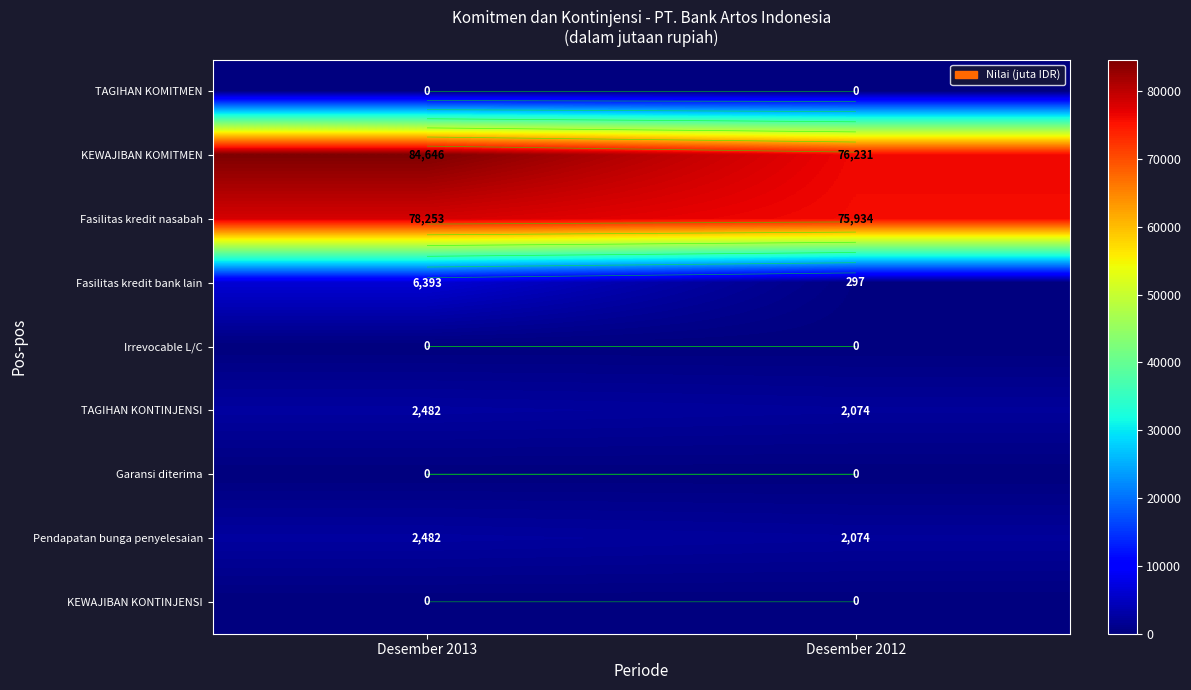

Which series has the largest range (max minus min)?

KEWAJIBAN KOMITMEN